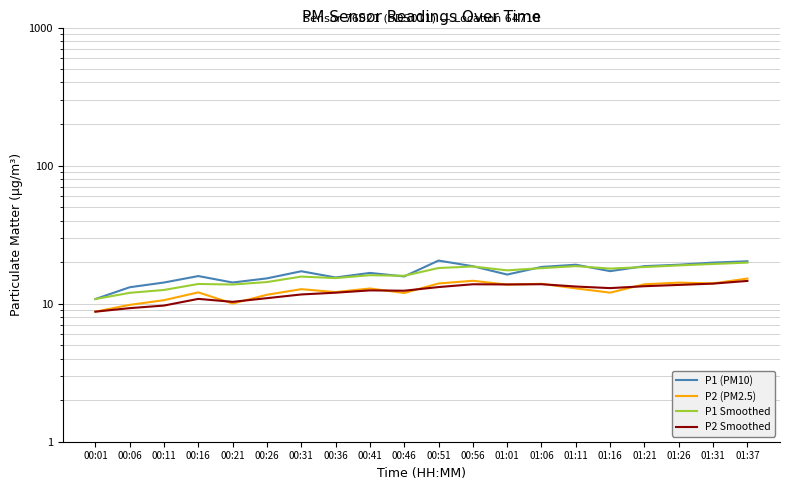

Does the chart have visible grid lines?

Yes